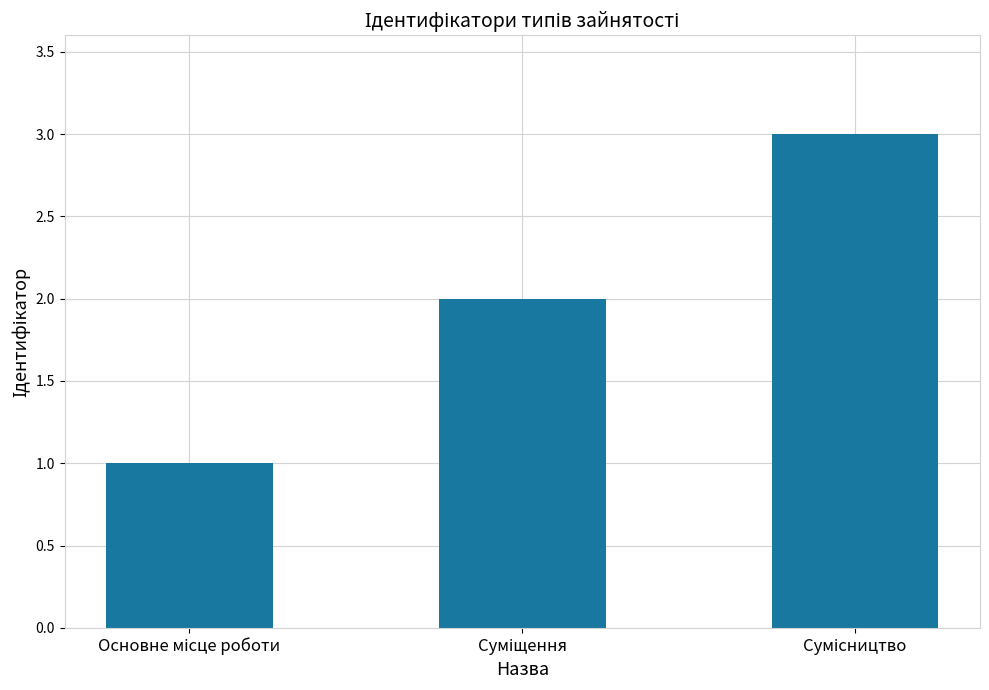

Count the number of categories in the chart.

3